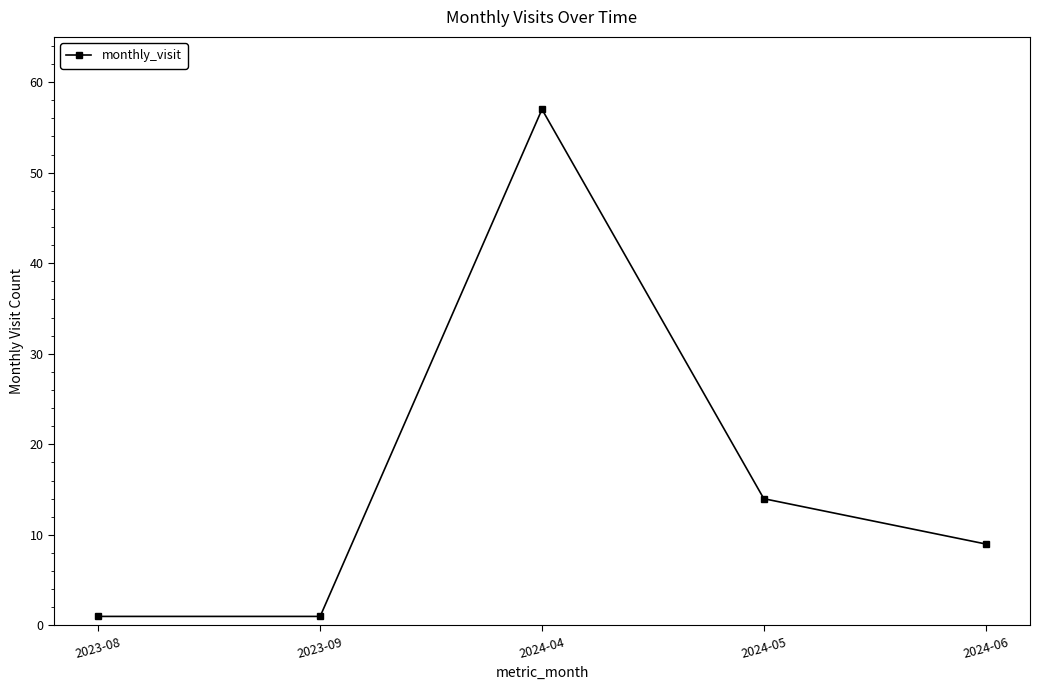

What is the minimum value shown in the chart?

1